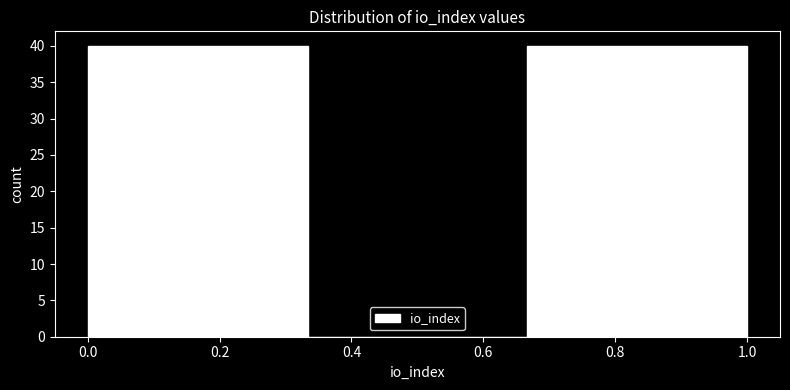

How tall is the bar that spans 0.66 to 1.00 on the x-axis? Neither the bar edges nor the heights are printed on the chart, so give them approximately, as read against the axes.

40